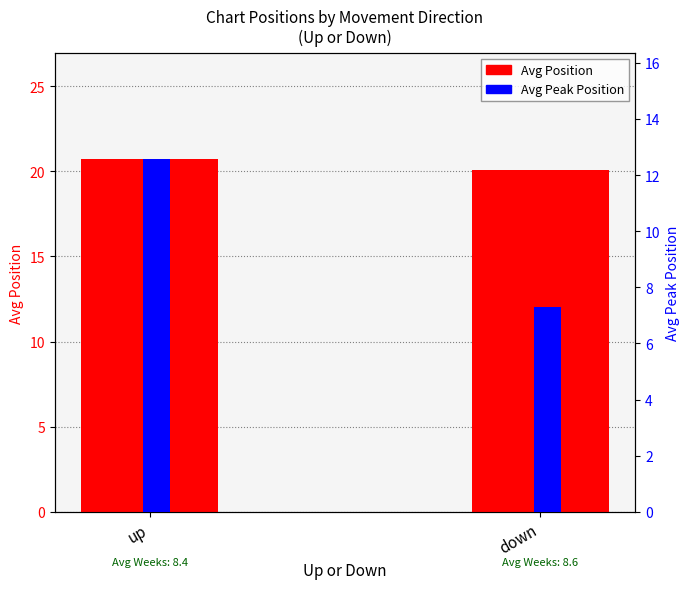

At how many categories does at least one series exceed 20?

2